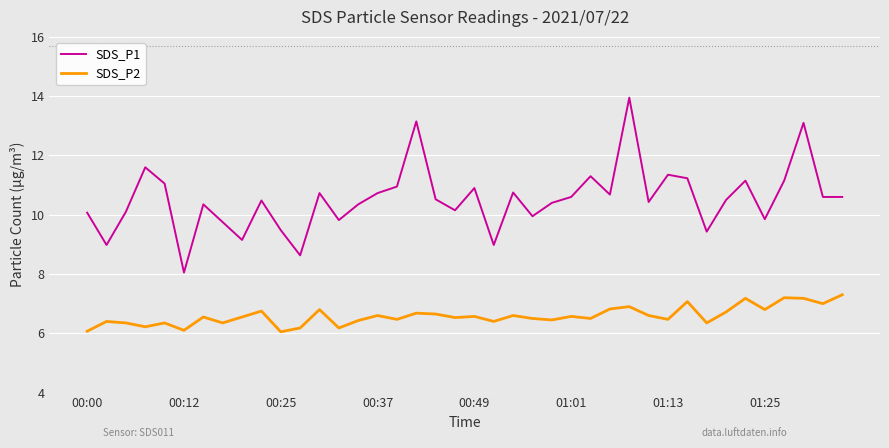

Rank the series by their maximum value, from highest to lowest.

SDS_P1, SDS_P2